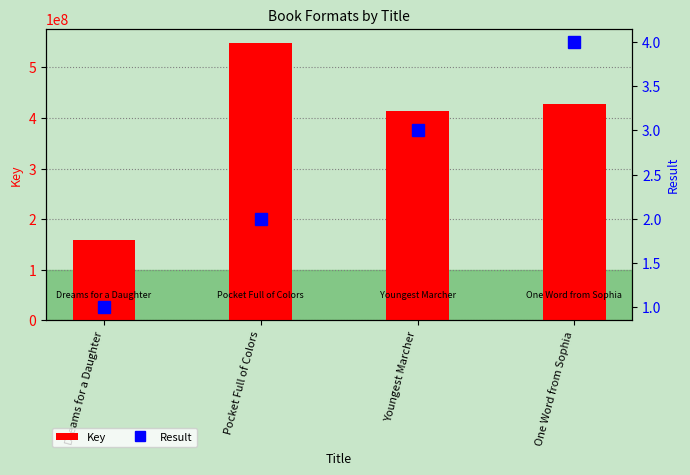

What is the total value across all series at One Word from Sophia?

427012550